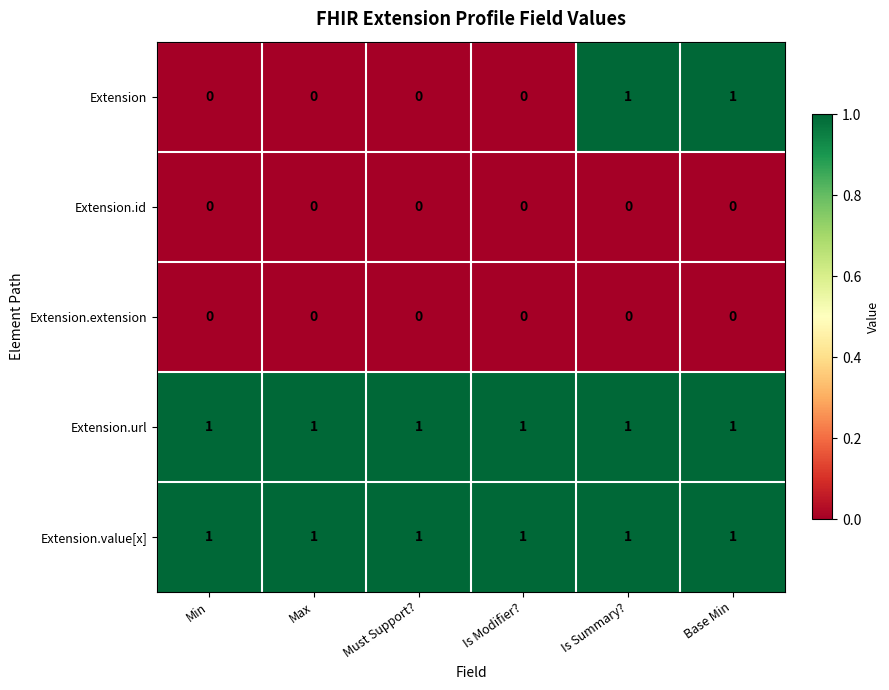

Is the value of Extension.value[x] at Max greater than the value of Extension.id at Is Summary??

Yes